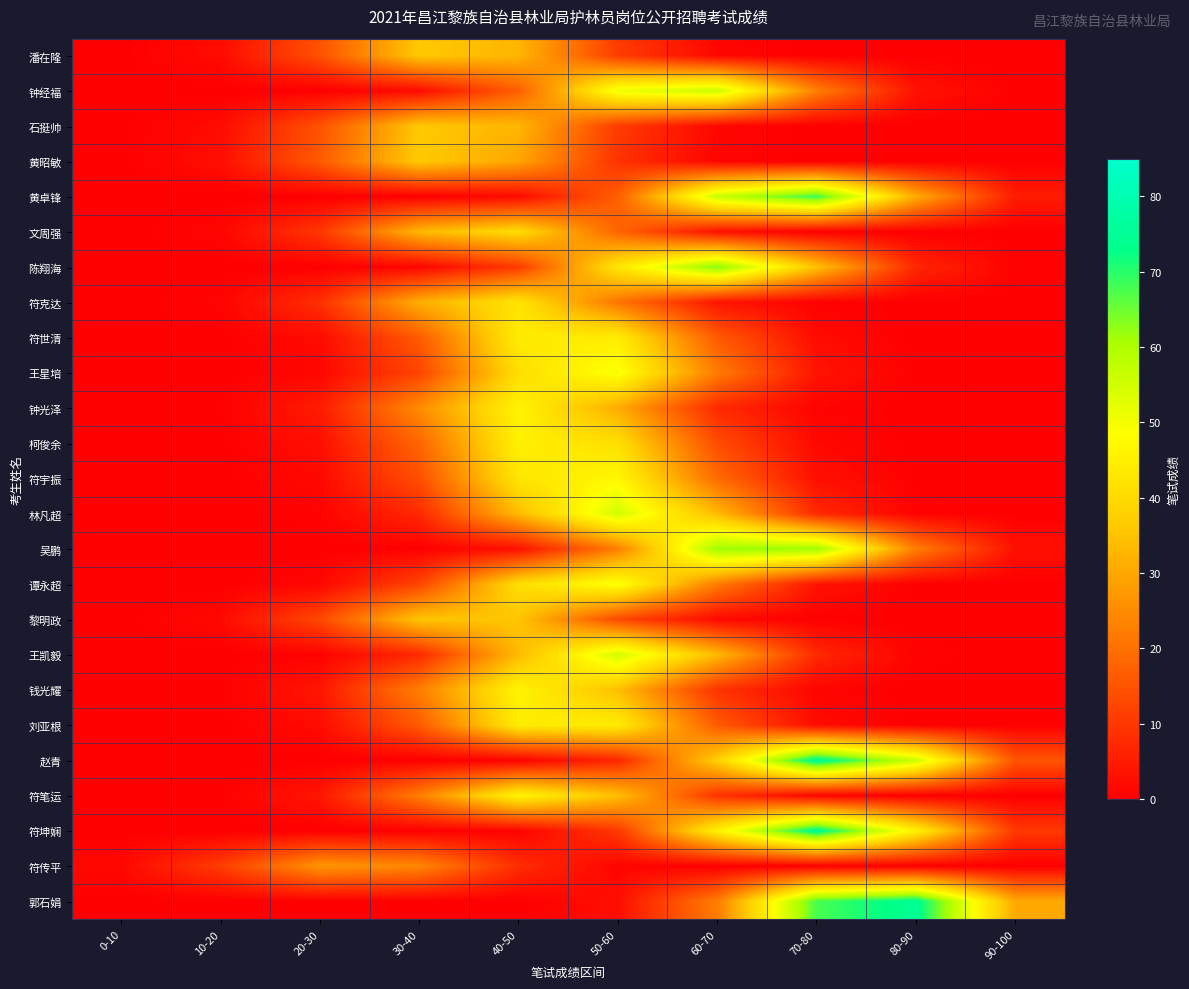

Reading right to left, transcribe all the data shown in this chart.

潘在隆: 90-100=0.0	80-90=0.0	70-80=0.1	60-70=1.3	50-60=10.8	40-50=32.6	30-40=36.0	20-30=14.6	10-20=2.2	0-10=0.1
钟经福: 90-100=0.2	80-90=3.4	70-80=22.9	60-70=56.3	50-60=51.0	40-50=17.0	30-40=2.1	20-30=0.1	10-20=0.0	0-10=0.0
石挺帅: 90-100=0.0	80-90=0.0	70-80=0.1	60-70=1.3	50-60=10.8	40-50=32.6	30-40=36.0	20-30=14.6	10-20=2.2	0-10=0.1
黄昭敏: 90-100=0.0	80-90=0.0	70-80=0.0	60-70=1.0	50-60=9.0	40-50=29.7	30-40=36.3	20-30=16.3	10-20=2.7	0-10=0.2
黄卓锋: 90-100=5.1	80-90=30.9	70-80=68.8	60-70=56.4	50-60=17.0	40-50=1.9	30-40=0.1	20-30=0.0	10-20=0.0	0-10=0.0
文周强: 90-100=0.0	80-90=0.0	70-80=0.2	60-70=3.0	50-60=18.0	40-50=40.2	30-40=32.9	20-30=9.9	10-20=1.1	0-10=0.0
陈翔海: 90-100=0.5	80-90=7.1	70-80=34.9	60-70=63.7	50-60=42.7	40-50=10.5	30-40=1.0	20-30=0.0	10-20=0.0	0-10=0.0
符克达: 90-100=0.0	80-90=0.0	70-80=0.3	60-70=3.8	50-60=20.9	40-50=42.1	30-40=31.2	20-30=8.5	10-20=0.9	0-10=0.0
符世清: 90-100=0.0	80-90=0.1	70-80=2.2	60-70=16.2	50-60=44.1	40-50=44.1	30-40=16.2	20-30=2.2	10-20=0.1	0-10=0.0
王星培: 90-100=0.0	80-90=0.2	70-80=3.7	60-70=22.3	50-60=49.7	40-50=40.7	30-40=12.3	20-30=1.4	10-20=0.1	0-10=0.0
钟光泽: 90-100=0.0	80-90=0.0	70-80=0.7	60-70=7.6	50-60=30.7	40-50=45.8	30-40=25.1	20-30=5.1	10-20=0.4	0-10=0.0
柯俊余: 90-100=0.0	80-90=0.1	70-80=1.7	60-70=13.6	50-60=40.9	40-50=45.2	30-40=18.4	20-30=2.8	10-20=0.2	0-10=0.0
符宇振: 90-100=0.0	80-90=0.2	70-80=2.9	60-70=19.1	50-60=47.1	40-50=42.6	30-40=14.2	20-30=1.7	10-20=0.1	0-10=0.0
林凡超: 90-100=0.0	80-90=0.6	70-80=7.4	60-70=33.4	50-60=55.0	40-50=33.4	30-40=7.4	20-30=0.6	10-20=0.0	0-10=0.0
吴鹏: 90-100=3.1	80-90=22.7	70-80=61.8	60-70=61.8	50-60=22.7	40-50=3.1	30-40=0.2	20-30=0.0	10-20=0.0	0-10=0.0
谭永超: 90-100=0.0	80-90=0.2	70-80=3.7	60-70=22.3	50-60=49.7	40-50=40.7	30-40=12.3	20-30=1.4	10-20=0.1	0-10=0.0
黎明政: 90-100=0.0	80-90=0.0	70-80=0.1	60-70=1.8	50-60=13.0	40-50=35.3	30-40=35.3	20-30=13.0	10-20=1.8	0-10=0.1
王凯毅: 90-100=0.0	80-90=0.6	70-80=7.4	60-70=33.4	50-60=55.0	40-50=33.4	30-40=7.4	20-30=0.6	10-20=0.0	0-10=0.0
钱光耀: 90-100=0.0	80-90=0.0	70-80=0.9	60-70=9.3	50-60=34.1	40-50=46.1	30-40=22.9	20-30=4.2	10-20=0.3	0-10=0.0
刘亚根: 90-100=0.0	80-90=0.1	70-80=2.2	60-70=16.2	50-60=44.1	40-50=44.1	30-40=16.2	20-30=2.2	10-20=0.1	0-10=0.0
赵青: 90-100=15.2	80-90=55.9	70-80=75.5	60-70=37.5	50-60=6.8	40-50=0.5	30-40=0.0	20-30=0.0	10-20=0.0	0-10=0.0
符笔运: 90-100=0.0	80-90=0.0	70-80=0.9	60-70=9.3	50-60=34.1	40-50=46.1	30-40=22.9	20-30=4.2	10-20=0.3	0-10=0.0
符坤娴: 90-100=10.2	80-90=45.5	70-80=75.0	60-70=45.5	50-60=10.2	40-50=0.8	30-40=0.0	20-30=0.0	10-20=0.0	0-10=0.0
符传平: 90-100=0.0	80-90=0.0	70-80=0.0	60-70=0.0	50-60=1.0	40-50=8.1	30-40=24.2	20-30=26.8	10-20=10.9	0-10=1.6
郭石娟: 90-100=30.4	80-90=74.8	70-80=67.7	60-70=22.5	50-60=2.8	40-50=0.1	30-40=0.0	20-30=0.0	10-20=0.0	0-10=0.0